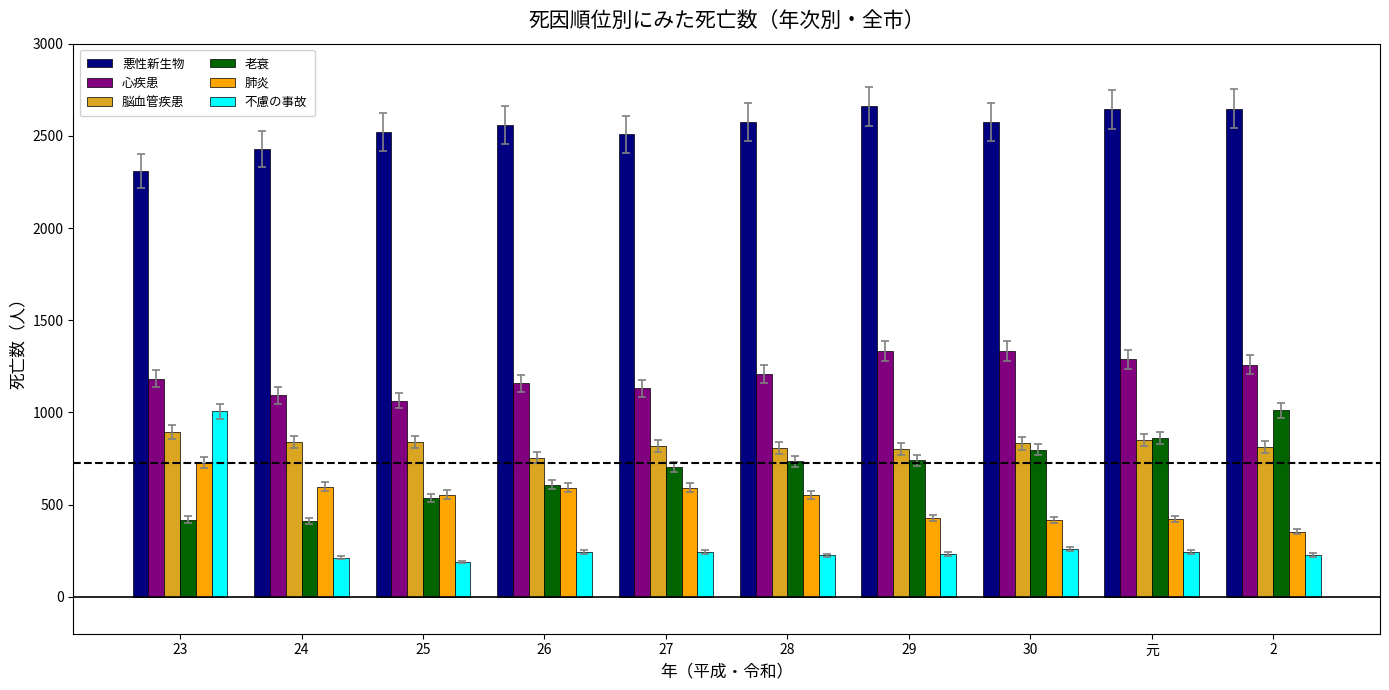

Read the 悪性新生物 value at 元, to the nearest 5.

2645